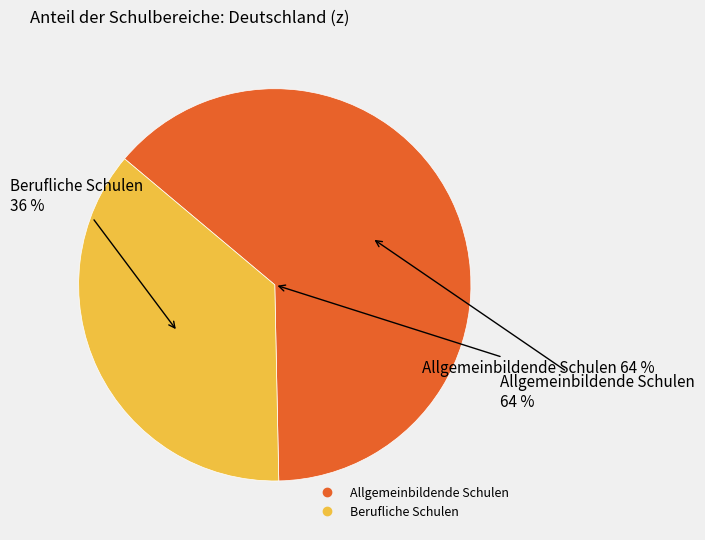

To the nearest percent, what percentage of the pie is Allgemeinbildende Schulen?

64%